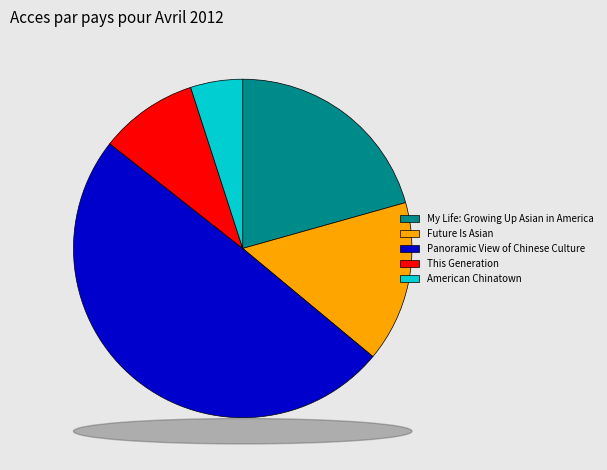

Is This Generation the majority of the pie?

No